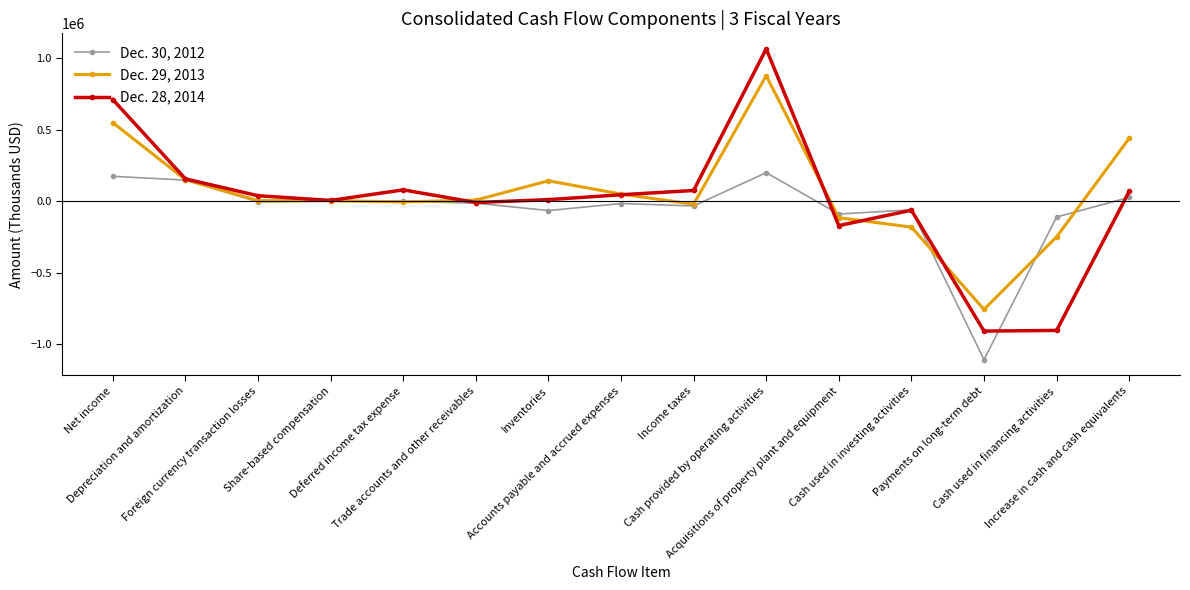

Which category has the highest value across all series?

Cash provided by operating activities